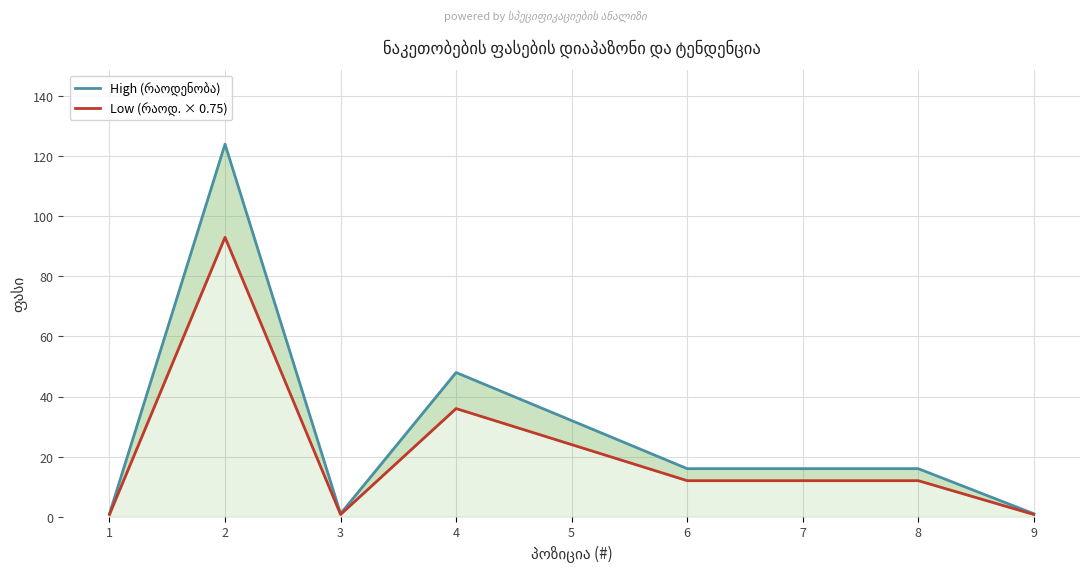

List the series in order of their peak value, lowest first.

Low (რაოდ. × 0.75), High (რაოდენობა)